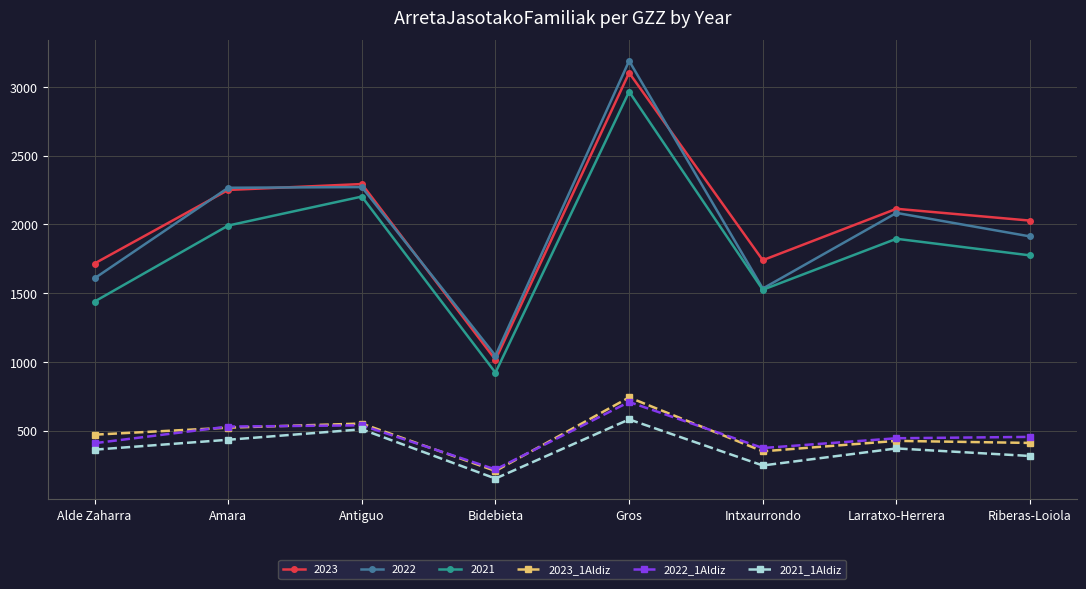

At how many categories does at least one series exceed 592?

8